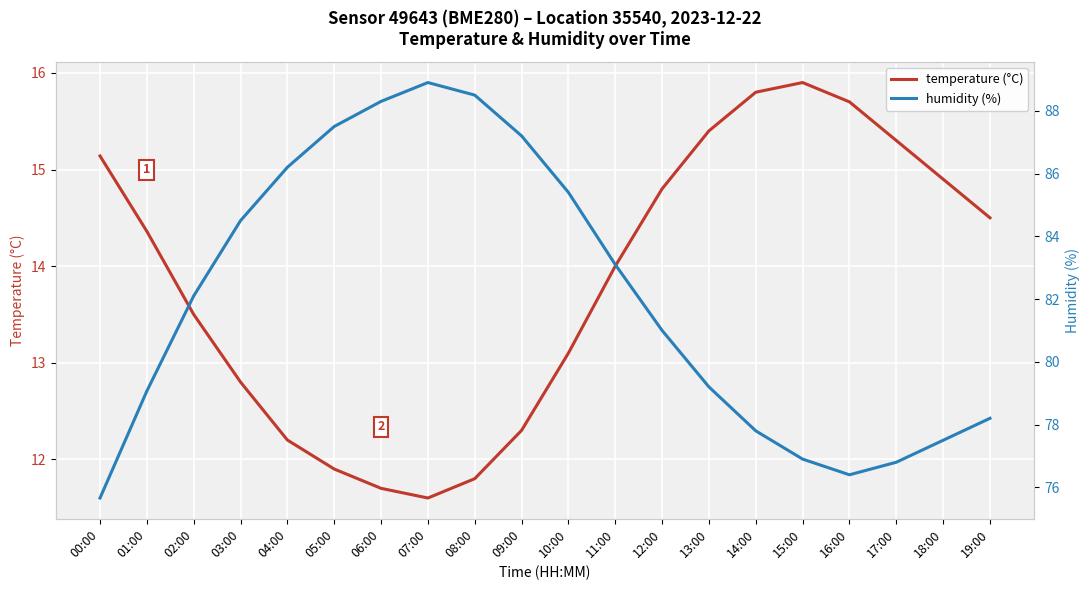

The temperature (°C) series shows 15.8 at 14:00. True or false?

True